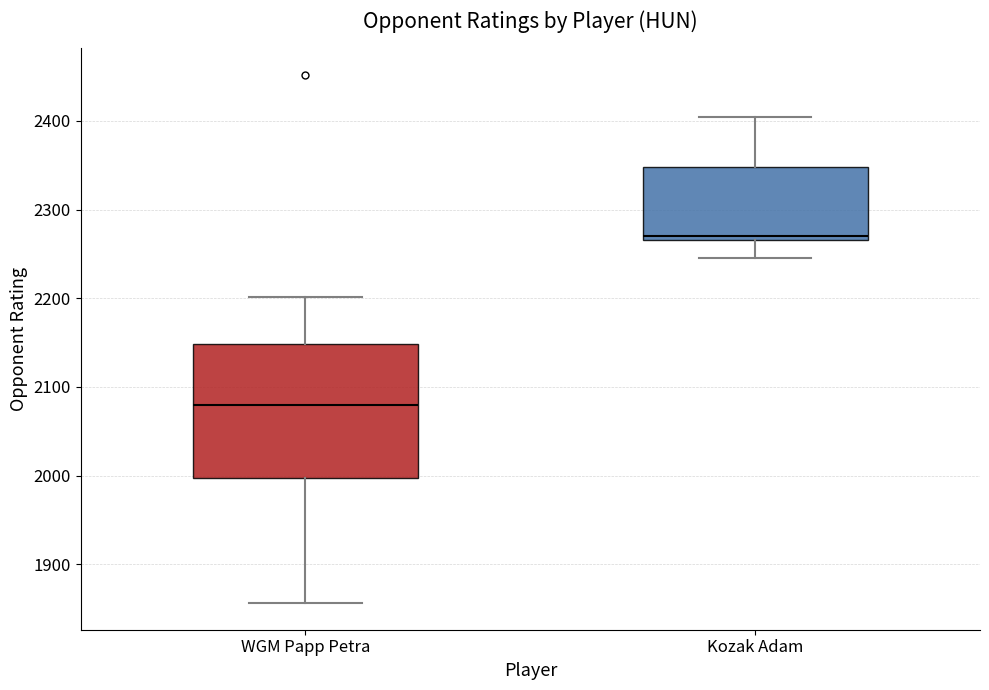

Which box has the lowest median line?

WGM Papp Petra